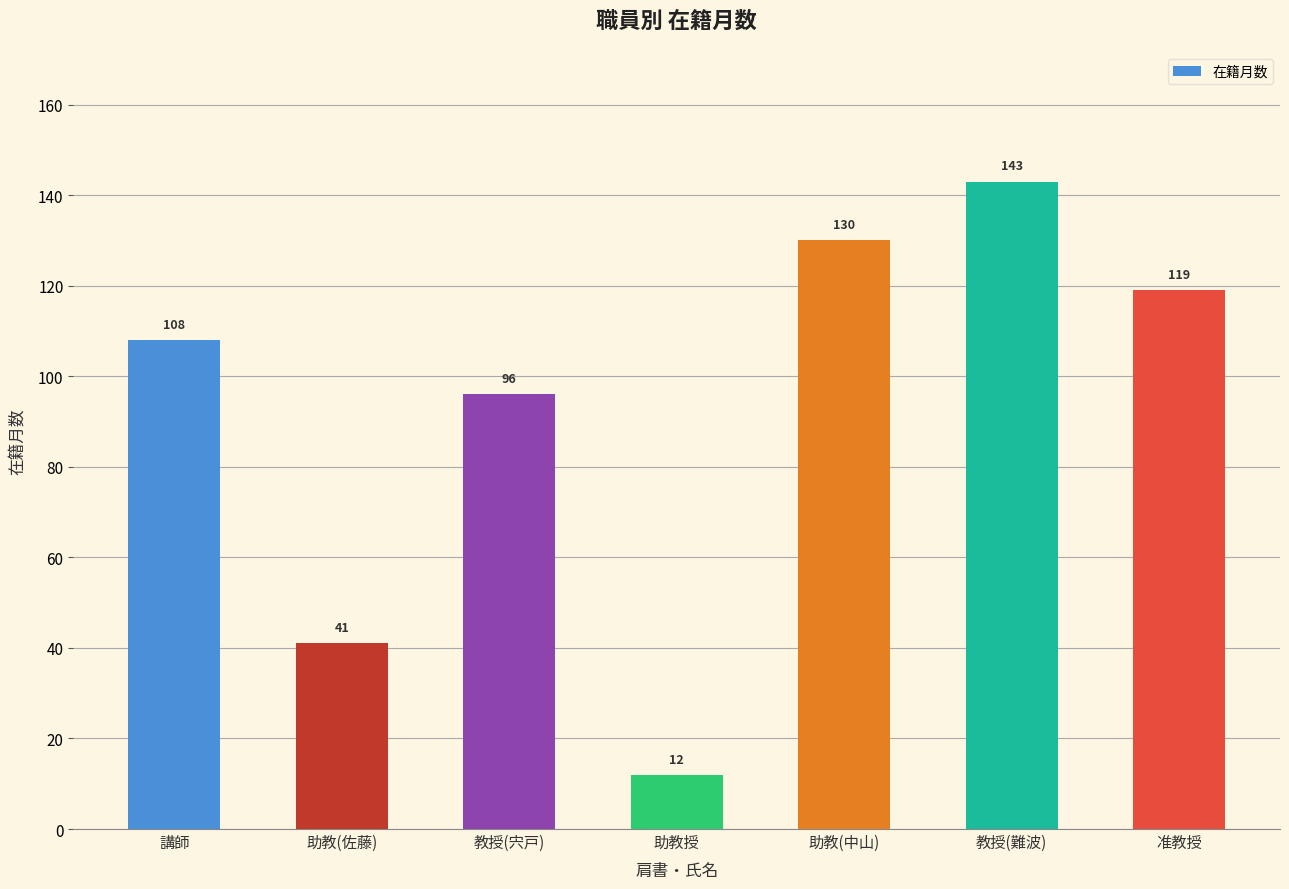

Reading left to right, list all the values displayed in this chart.

108	41	96	12	130	143	119